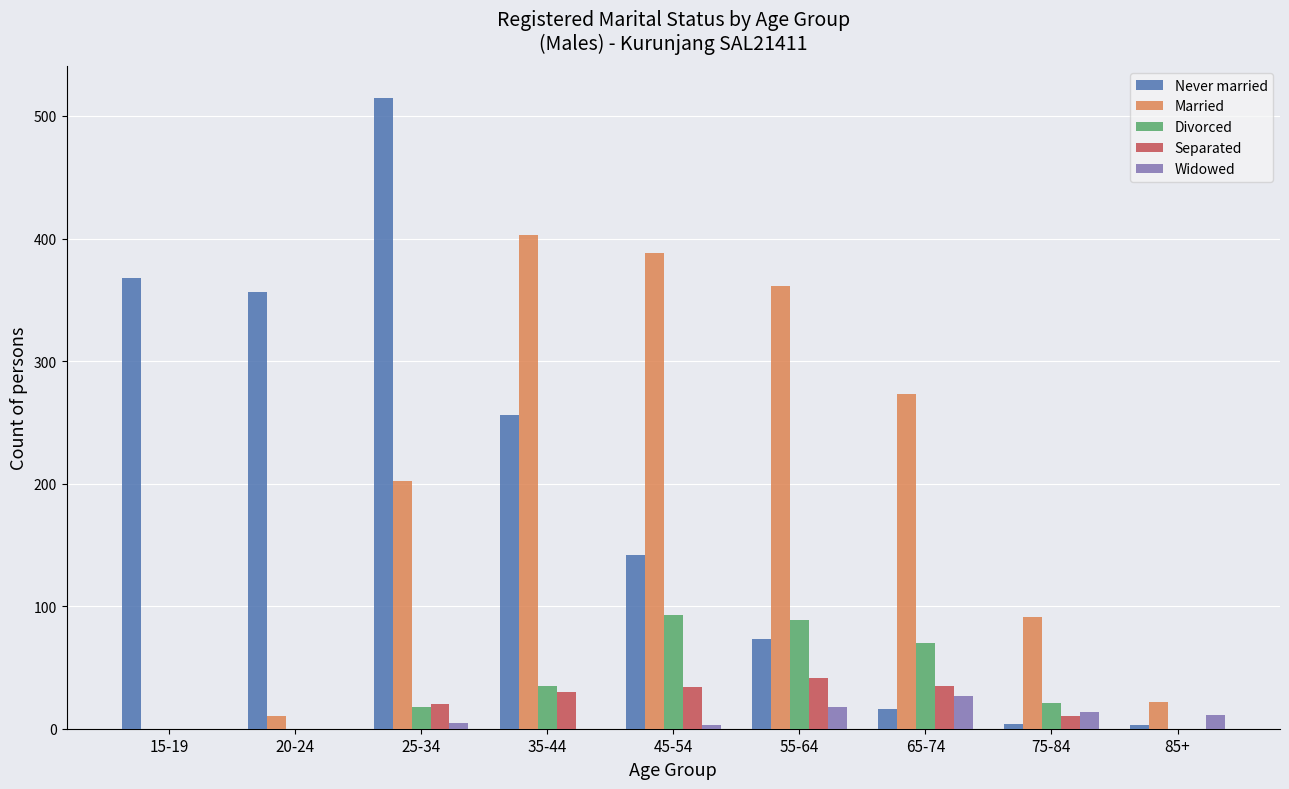

Count the number of categories in the chart.

9